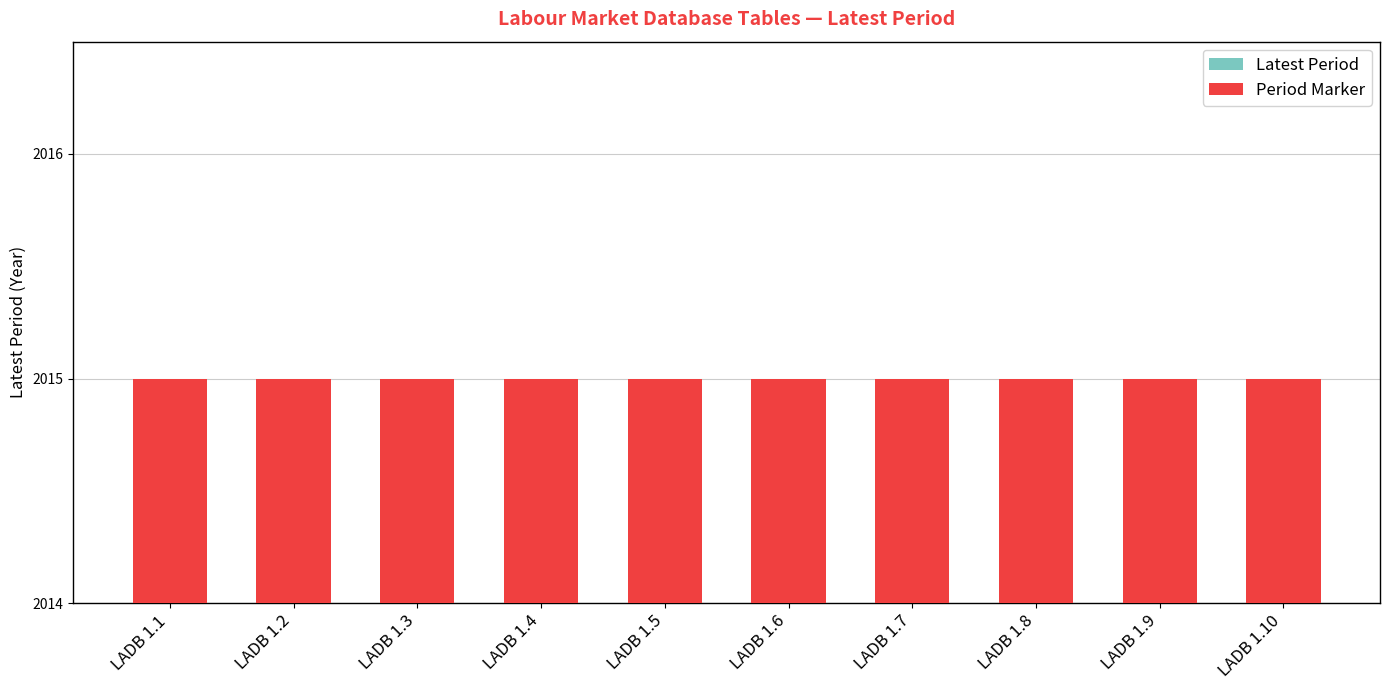

Rank the series by their average value, from highest to lowest.

Latest Period, Period Marker